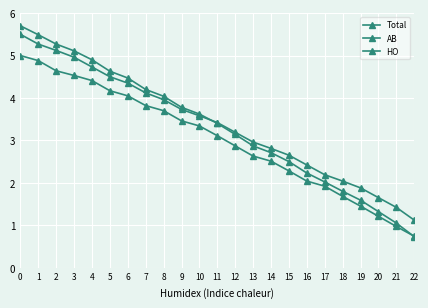

Which series has the widest spread of values?

Total